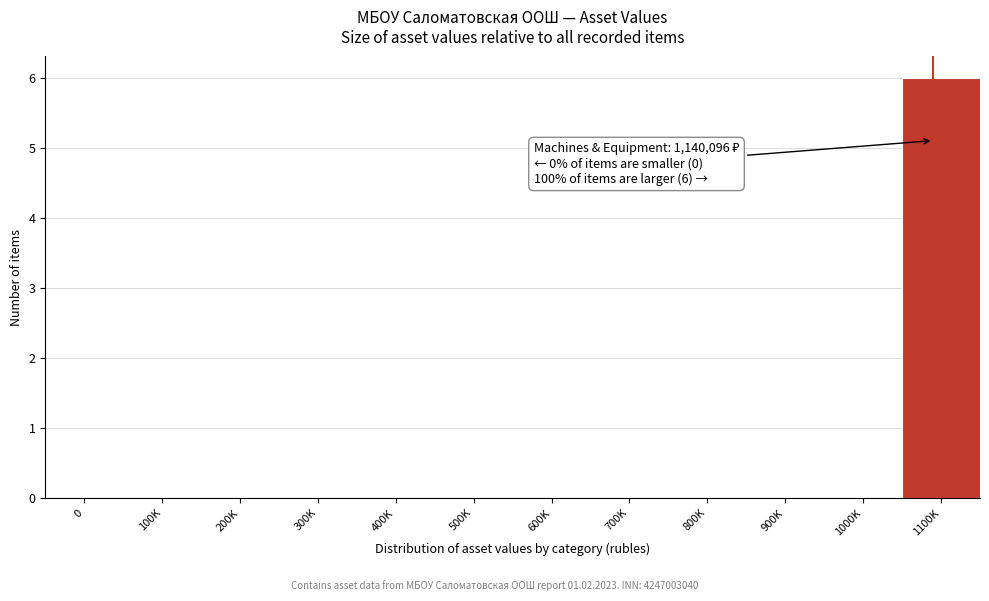

Reading left to right, what are all the values shown in this chart?

0=0	100K=0	200K=0	300K=0	400K=0	500K=0	600K=0	700K=0	800K=0	900K=0	1000K=0	1100K=6